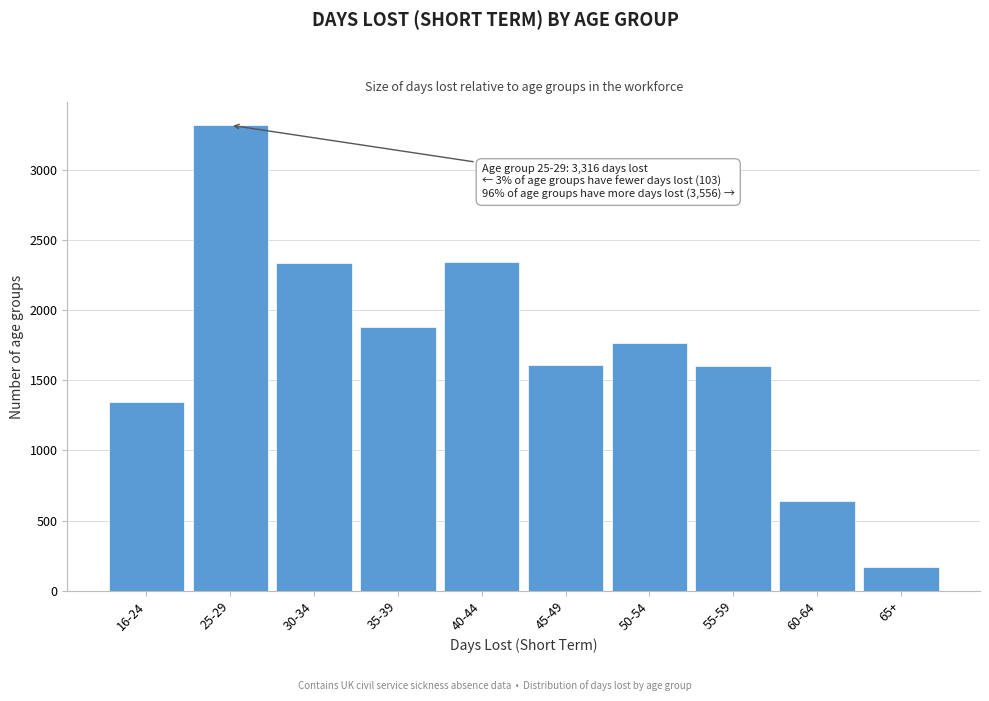

What is the difference between the values at 45-49 and 65+?

1436.6